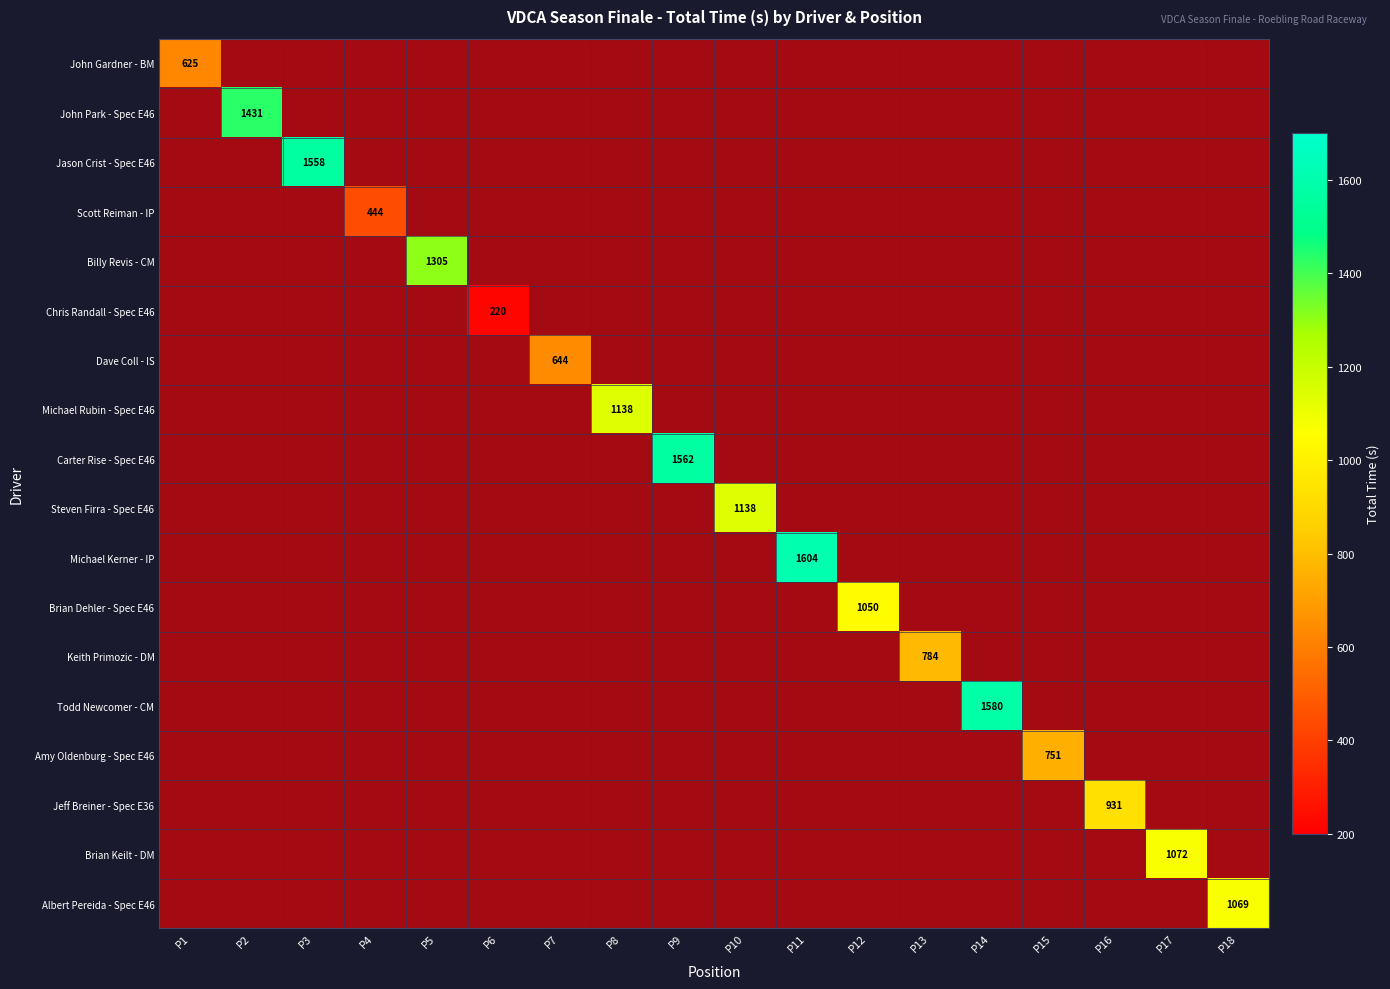

What is the maximum value shown in the chart?

1604.3